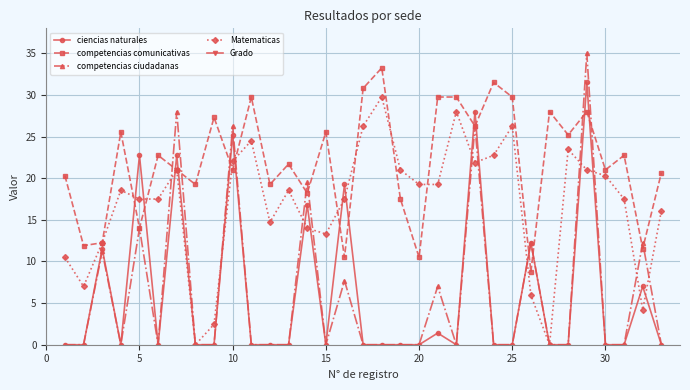

Reading left to right, transcribe all the data shown in this chart.

ciencias naturales: 0.0	0.0	11.6	0.0	22.8	0.0	22.8	0.0	0.0	25.2	0.0	0.0	0.0	16.8	0.0	19.2	0.0	0.0	0.0	0.0	1.4	0.0	28.0	0.0	0.0	12.2	0.0	0.0	31.5	0.0	0.0	7.0	0.0
competencias comunicativas: 20.3	11.9	12.2	25.6	14.0	22.8	21.0	19.2	27.3	21.0	29.8	19.2	21.7	18.2	25.6	10.5	30.8	33.2	17.5	10.5	29.8	29.8	26.2	31.5	29.8	8.8	28.0	25.2	28.0	21.0	22.8	11.6	20.6
competencias ciudadanas: 0.0	0.0	11.2	0.0	14.0	0.0	28.0	0.0	0.0	26.2	0.0	0.0	0.0	19.6	0.0	7.7	0.0	0.0	0.0	0.0	7.0	0.0	26.2	0.0	0.0	12.2	0.0	0.0	35.0	0.0	0.0	12.2	0.0
Matematicas: 10.5	7.0	12.2	18.6	17.5	17.5	21.0	0.0	2.5	22.1	24.5	14.7	18.6	14.0	13.3	17.5	26.2	29.8	21.0	19.2	19.2	28.0	21.9	22.8	26.2	6.0	0.0	23.5	21.0	20.3	17.5	4.2	16.1
Grado: 105.0	140.0	175.0	105.0	175.0	140.0	175.0	105.0	140.0	175.0	140.0	105.0	140.0	175.0	140.0	175.0	105.0	140.0	105.0	140.0	175.0	140.0	175.0	105.0	140.0	175.0	105.0	140.0	175.0	105.0	140.0	175.0	105.0